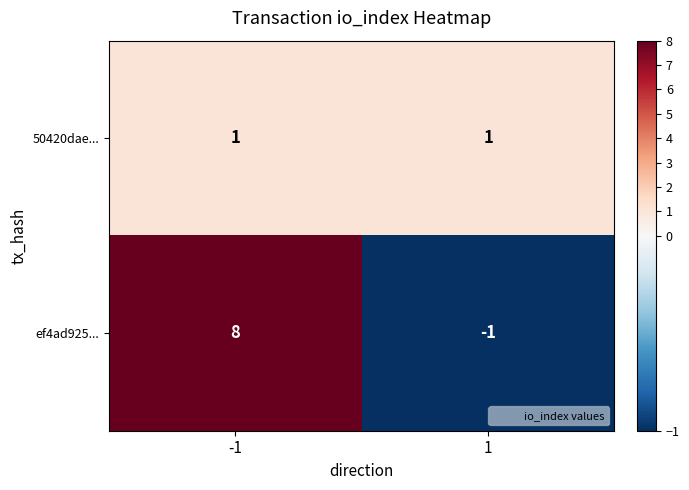

How many data points does each series have?

2